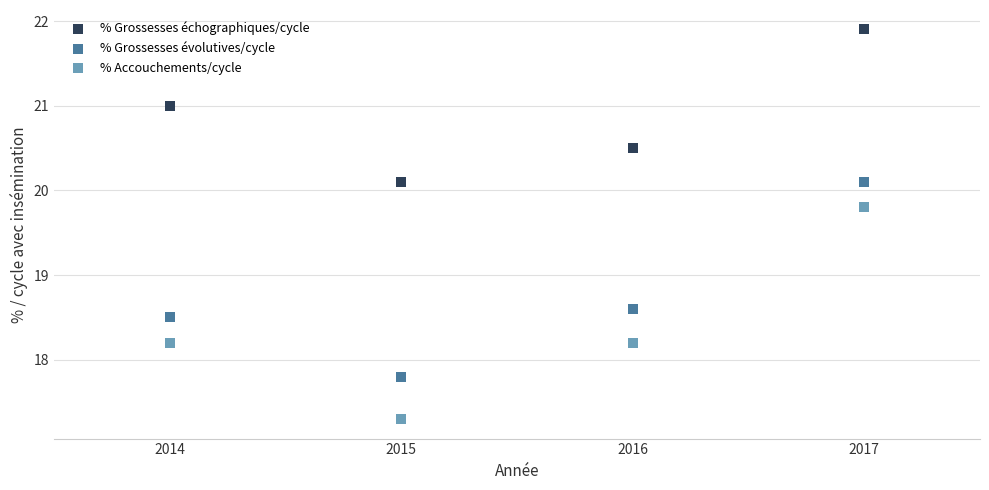

Which series reaches the maximum Y coordinate?

% Grossesses échographiques/cycle